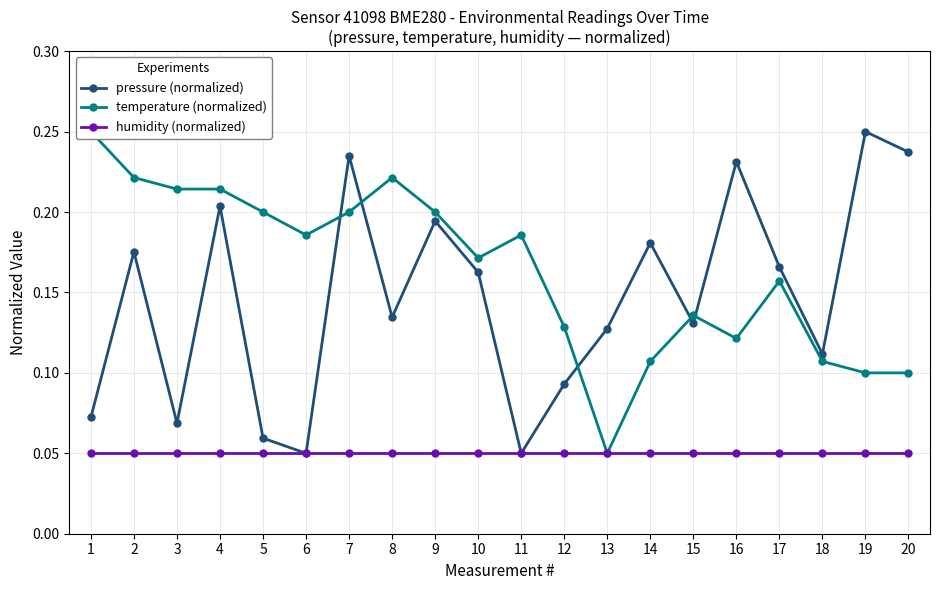

Reading left to right, list all the values displayed in this chart.

pressure (normalized): 1=0.1	2=0.2	3=0.1	4=0.2	5=0.1	6=0.1	7=0.2	8=0.1	9=0.2	10=0.2	11=0.1	12=0.1	13=0.1	14=0.2	15=0.1	16=0.2	17=0.2	18=0.1	19=0.2	20=0.2
temperature (normalized): 1=0.2	2=0.2	3=0.2	4=0.2	5=0.2	6=0.2	7=0.2	8=0.2	9=0.2	10=0.2	11=0.2	12=0.1	13=0.1	14=0.1	15=0.1	16=0.1	17=0.2	18=0.1	19=0.1	20=0.1
humidity (normalized): 1=0.1	2=0.1	3=0.1	4=0.1	5=0.1	6=0.1	7=0.1	8=0.1	9=0.1	10=0.1	11=0.1	12=0.1	13=0.1	14=0.1	15=0.1	16=0.1	17=0.1	18=0.1	19=0.1	20=0.1